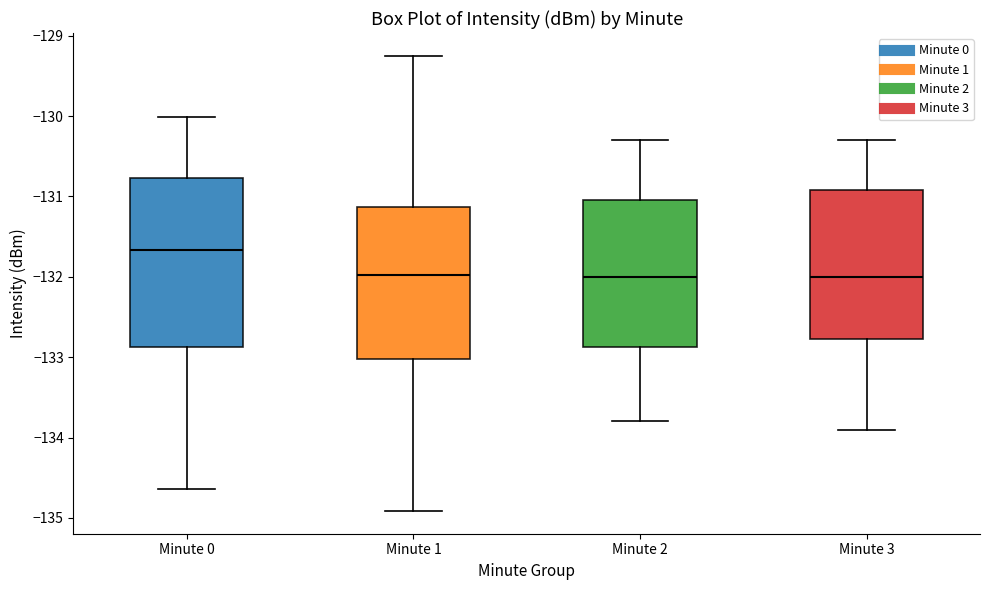

Where is the upper edge of the box for Minute 0 on the y-axis? The values are not printed on the chart, so give them approximately, as read against the axis.

-130.8